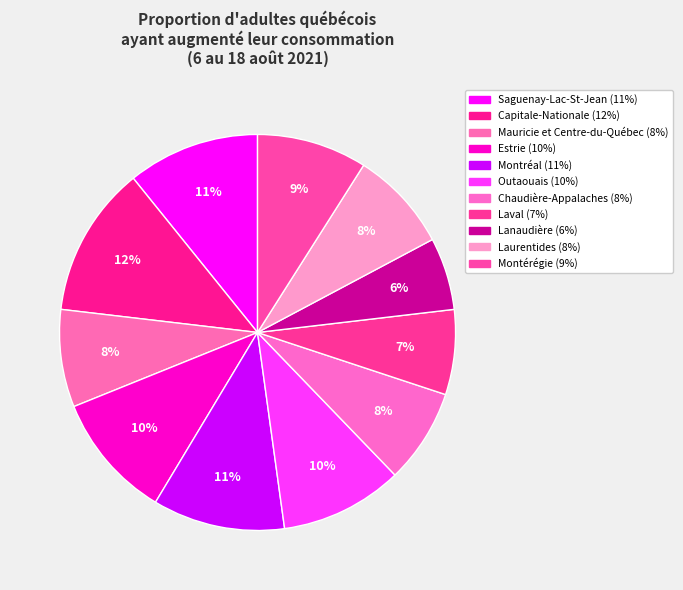

What is the largest slice in the pie chart?

Capitale-Nationale